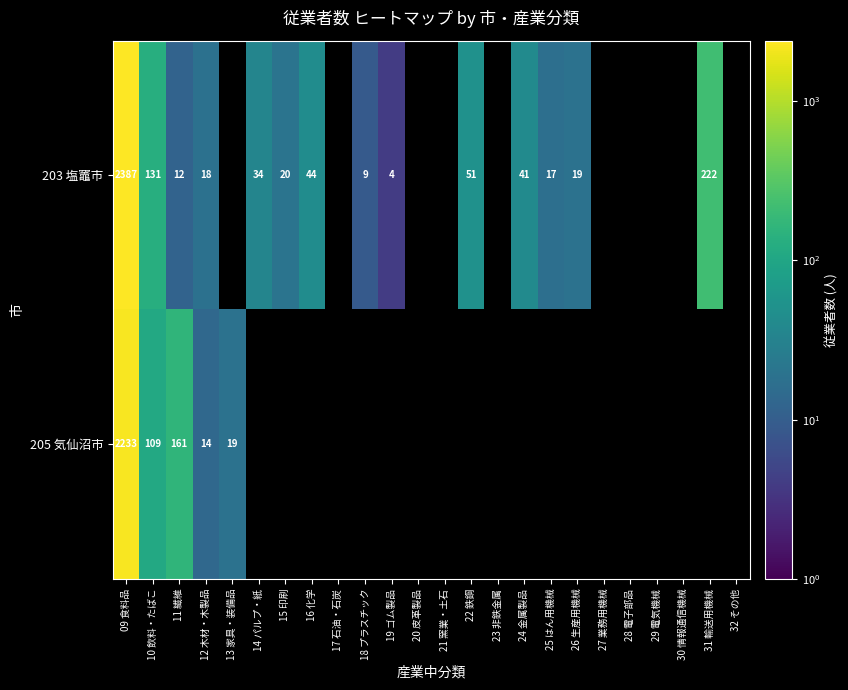

True or false: 203 塩竈市 has a value of 5 at 15 印刷.

False